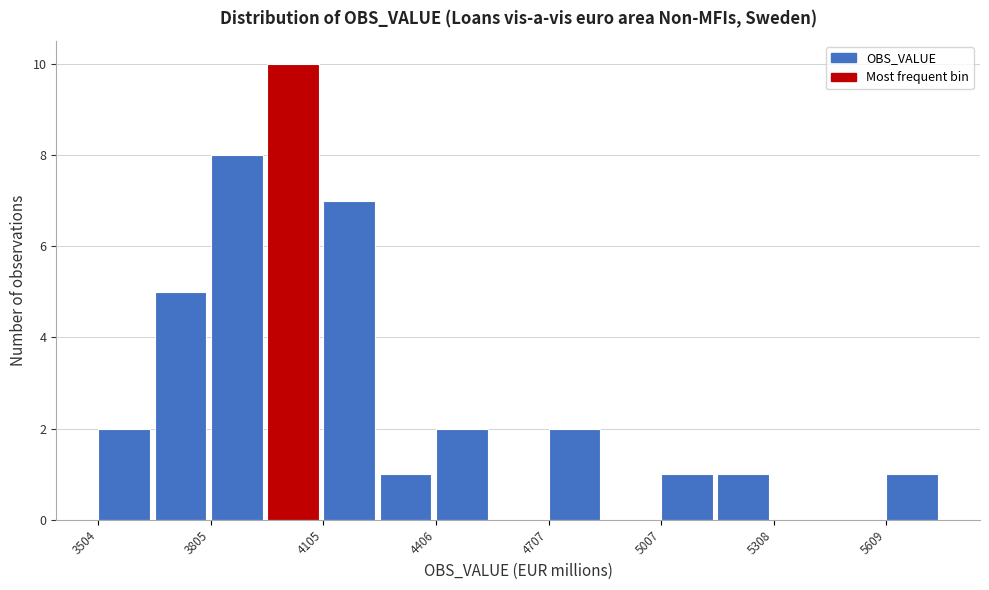

Around what value on the x-axis is the tallest bar? Give the approximate position of its centre, as read against the axis.

4000